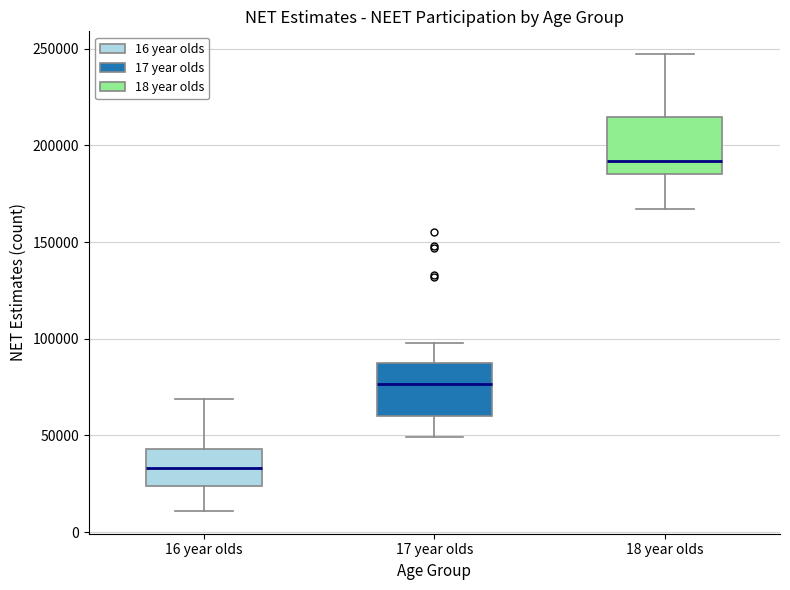

Reading left to right, transcribe this box plot: for each box, give where its median line is, the range the box spans, and where its two whiskers end, as read against the y-axis. The values are not printed on the chart, so give them approximately, as read against the axis.

16 year olds: median 35000, box 25000 to 45000, whiskers 10000 to 70000
17 year olds: median 75000, box 60000 to 85000, whiskers 50000 to 100000
18 year olds: median 190000, box 185000 to 215000, whiskers 165000 to 245000